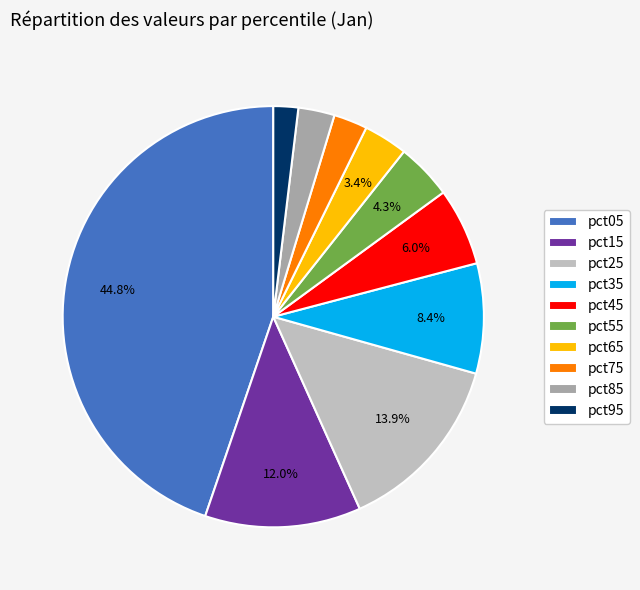

Which category has the smallest portion of the pie?

pct95